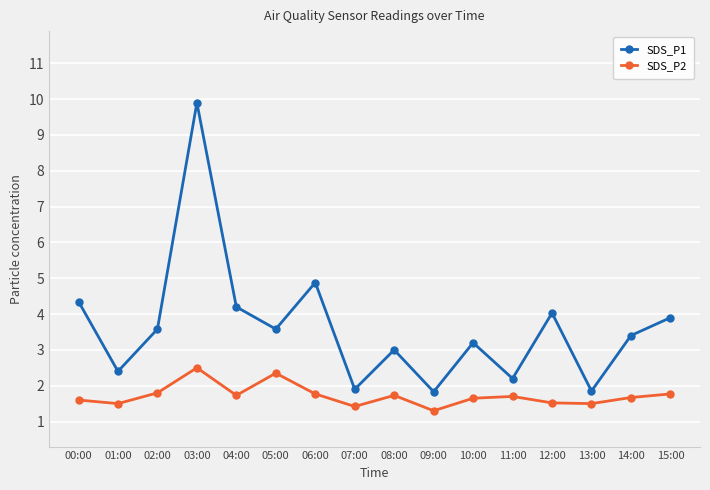

At which label does SDS_P1 first exceed 3?

00:00